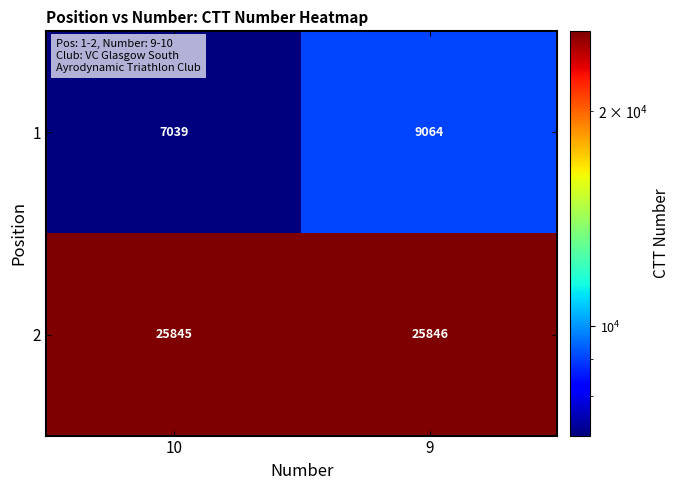

Rank the series by their maximum value, from lowest to highest.

1, 2